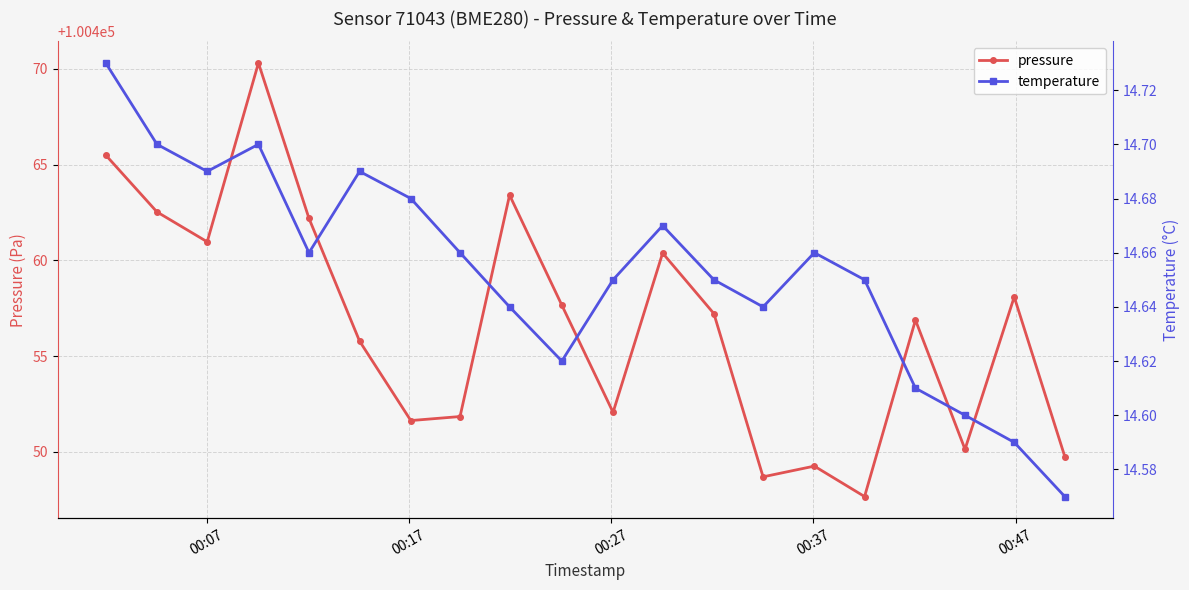

What is the value of the temperature point at the 13th from the left?

14.7